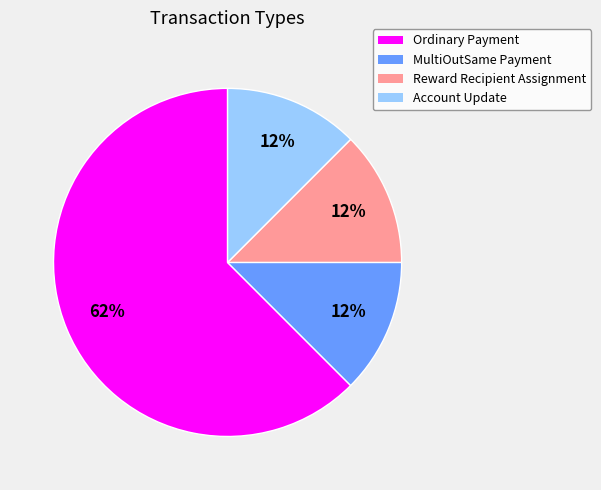

Which category has the biggest portion of the pie?

Ordinary Payment